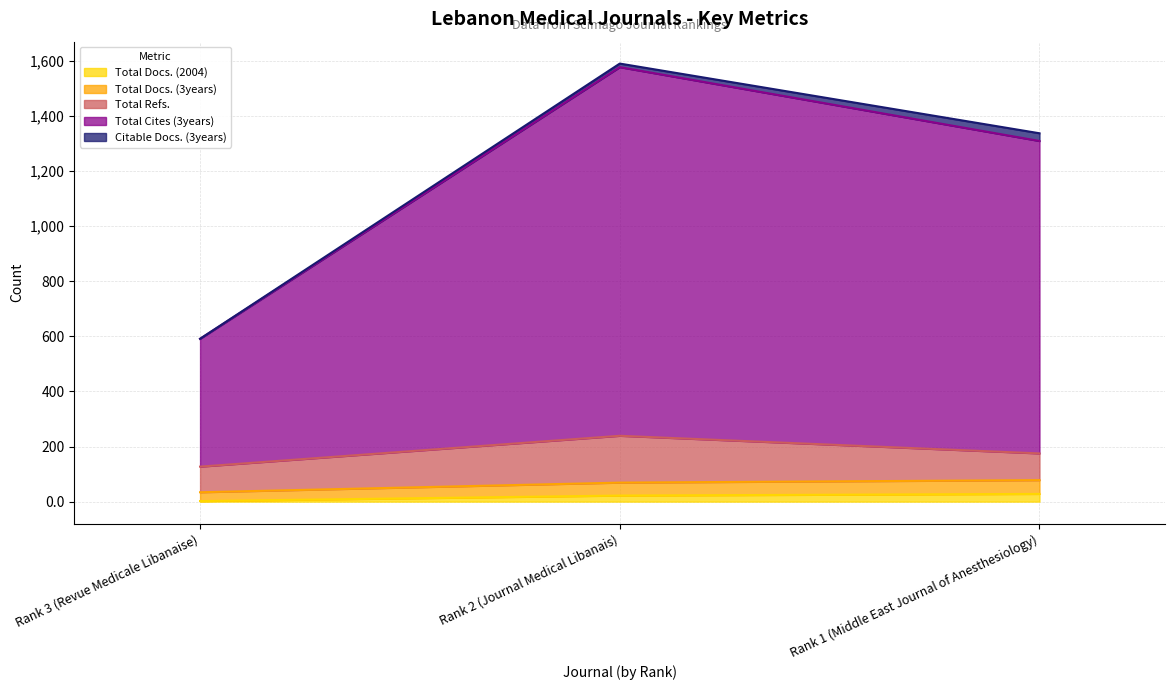

Does the chart have visible grid lines?

Yes